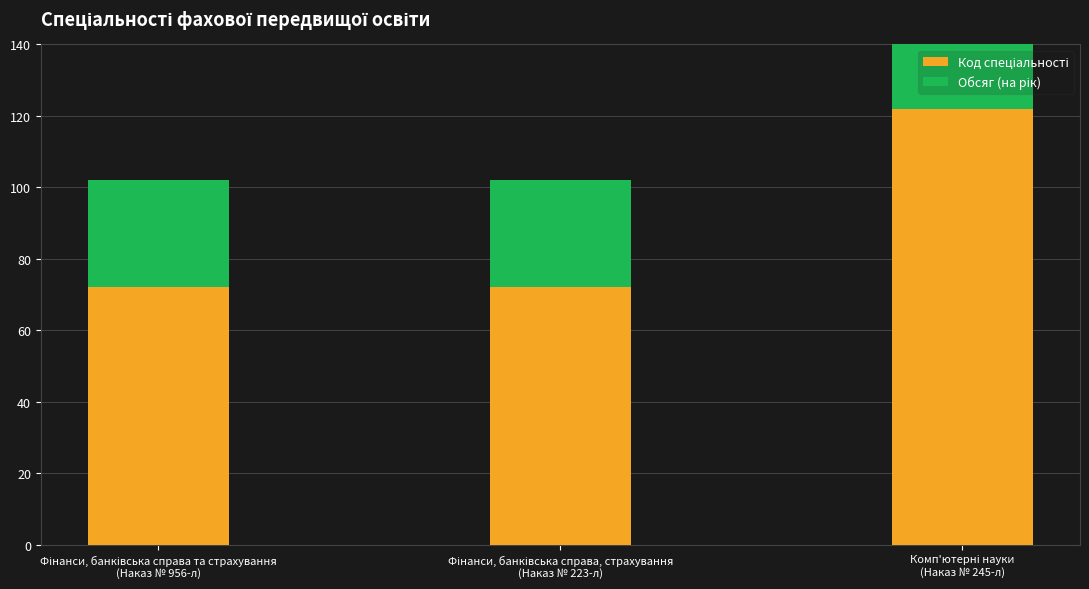

True or false: Код спеціальності has a value of 72 at Комп'ютерні науки
(Наказ № 245-л).

False